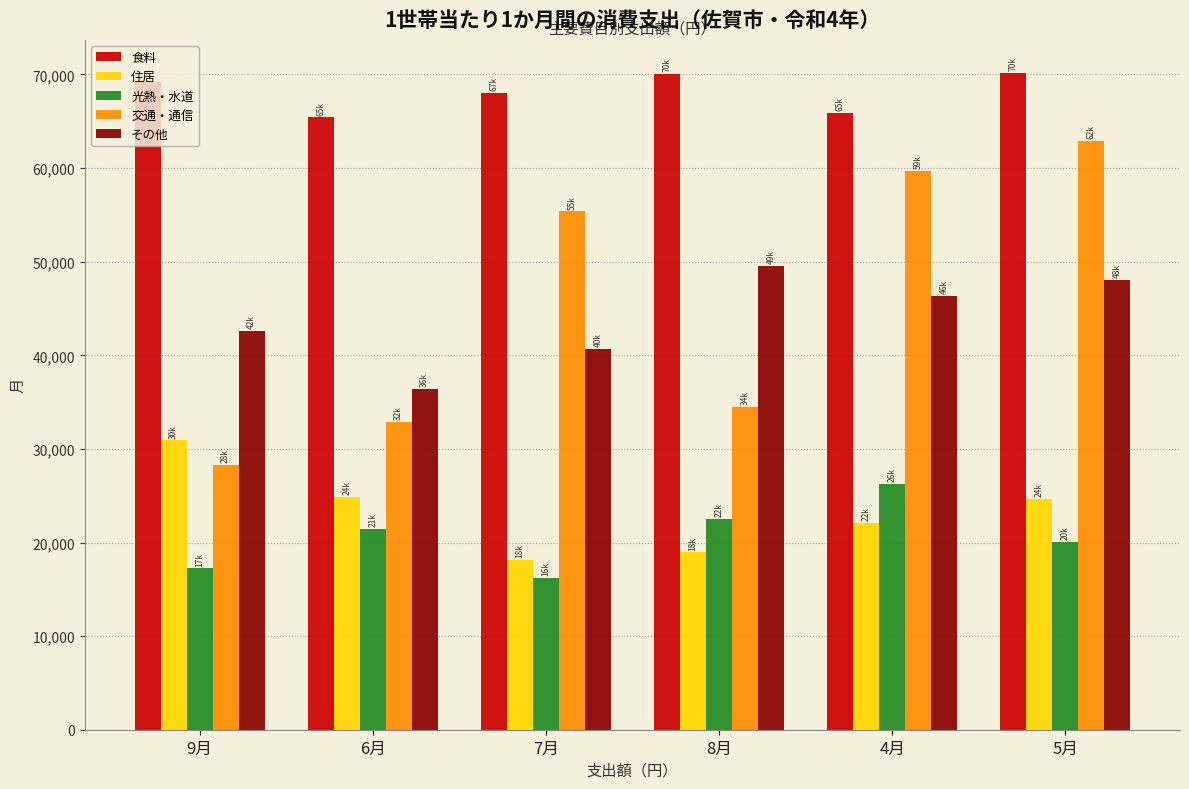

At which label does その他 reach its minimum?

6月